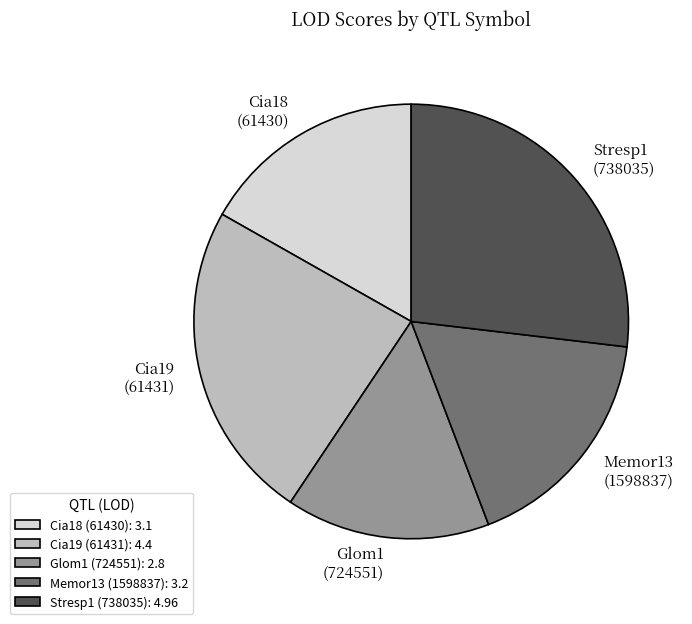

The Cia19 (61431) slice represents 15% of the pie. True or false?

False